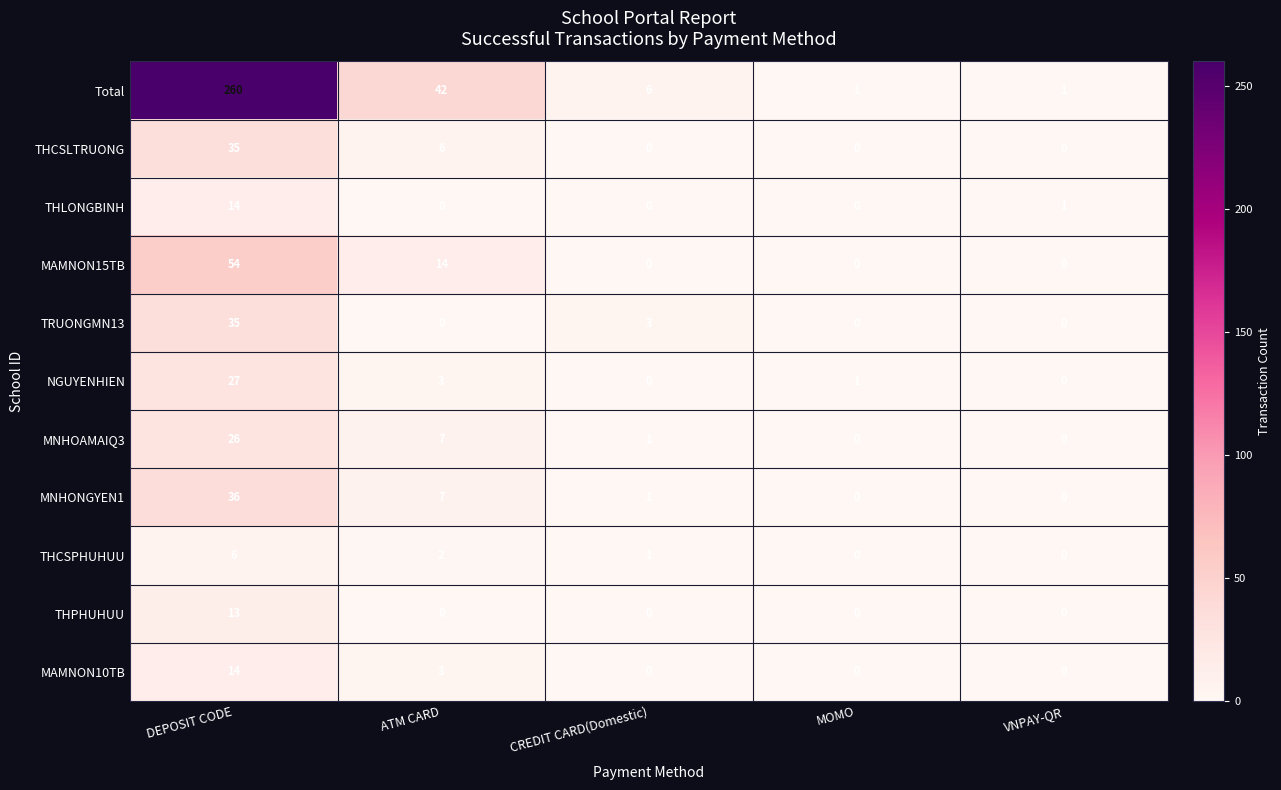

How many data points does each series have?

5